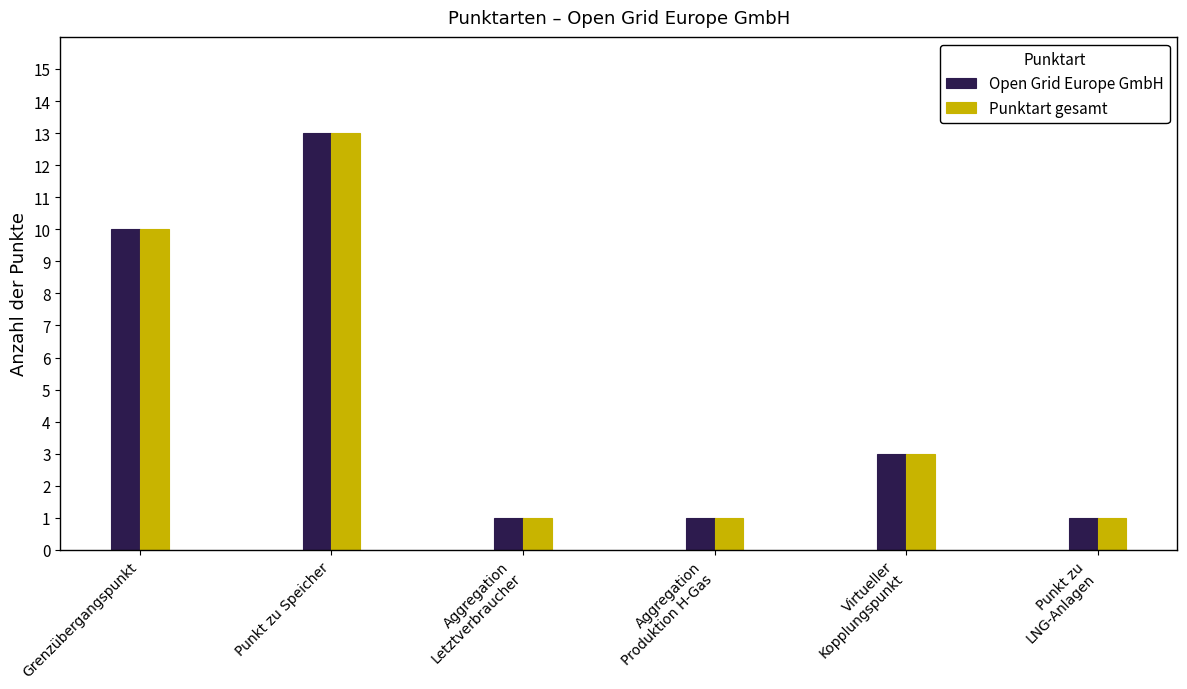

Where is Punktart gesamt nearest to the value 7?

Grenzübergangspunkt